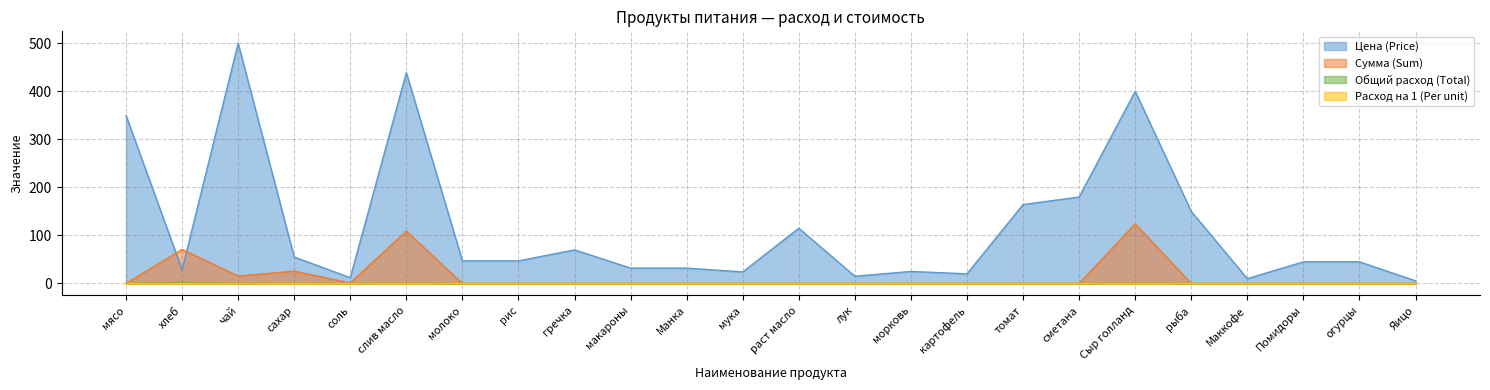

Reading right to left, transcribe all the data shown in this chart.

Цена (Price): Яицо=5.5	огурцы=45.0	Помидоры=45.0	Маккофе=10.0	рыба=150.0	Сыр голланд=400.0	сметана=180.0	томат=164.3	картофель=20.0	морковь=25.0	лук=15.0	раст масло=115.0	мука=24.0	Манка=32.0	макароны=32.0	гречка=70.0	рис=47.0	молоко=47.0	слив масло=438.9	соль=12.0	сахар=55.0	чай=500.0	хлеб=28.6	мясо=350.0
Сумма (Sum): Яицо=0.0	огурцы=0.0	Помидоры=0.0	Маккофе=0.0	рыба=0.0	Сыр голланд=124.0	сметана=0.0	томат=0.0	картофель=0.0	морковь=0.0	лук=0.0	раст масло=0.0	мука=0.0	Манка=0.0	макароны=0.0	гречка=0.0	рис=0.0	молоко=0.0	слив масло=108.8	соль=1.1	сахар=25.6	чай=15.5	хлеб=70.9	мясо=0.0
Общий расход (Total): Яицо=0.0	огурцы=0.0	Помидоры=0.0	Маккофе=0.0	рыба=0.0	Сыр голланд=0.0	сметана=0.0	томат=0.0	картофель=0.0	морковь=0.0	лук=0.0	раст масло=0.0	мука=0.0	Манка=0.0	макароны=0.0	гречка=0.0	рис=0.0	молоко=0.0	слив масло=0.0	соль=0.0	сахар=0.0	чай=0.0	хлеб=0.1	мясо=0.0
Расход на 1 (Per unit): Яицо=0.0	огурцы=0.0	Помидоры=0.0	Маккофе=0.0	рыба=0.0	Сыр голланд=0.3	сметана=0.0	томат=0.0	картофель=0.0	морковь=0.0	лук=0.0	раст масло=0.0	мука=0.0	Манка=0.0	макароны=0.0	гречка=0.0	рис=0.0	молоко=0.0	слив масло=0.2	соль=0.1	сахар=0.5	чай=0.0	хлеб=2.5	мясо=0.0